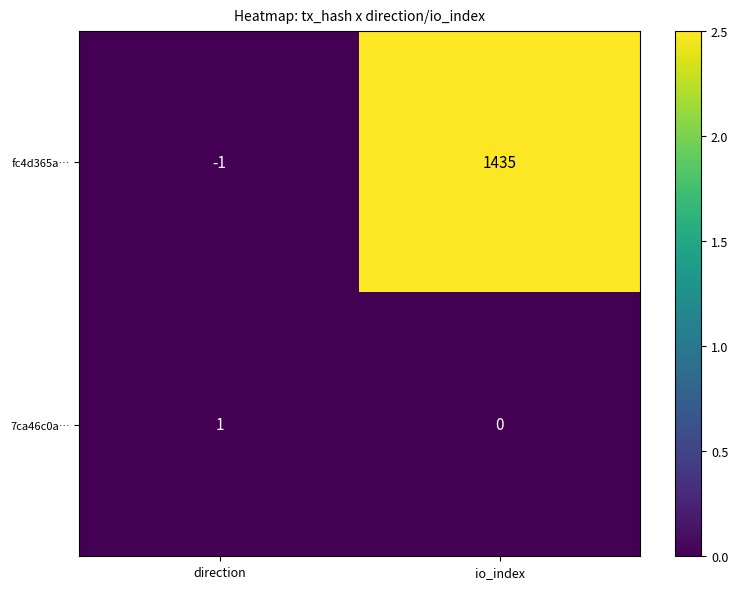

Count the number of categories in the chart.

2